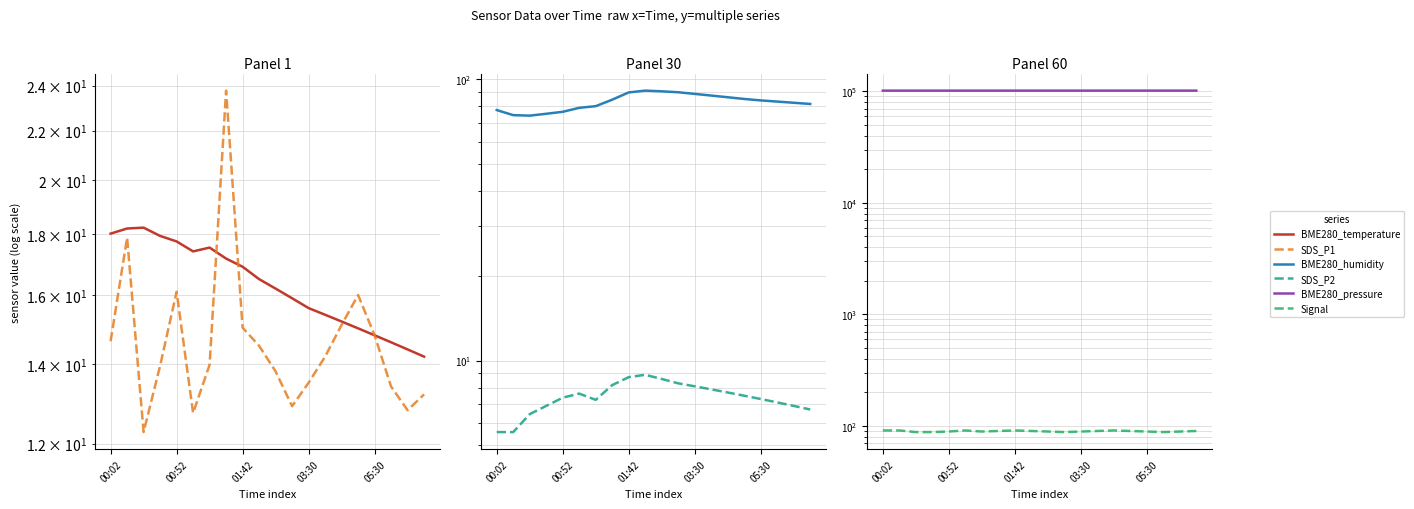

At how many categories does at least one series exceed 13779?

20